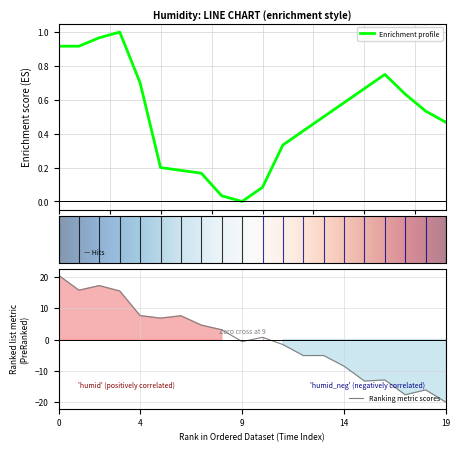

What is the highest value of the Ranking metric scores series?

20.6